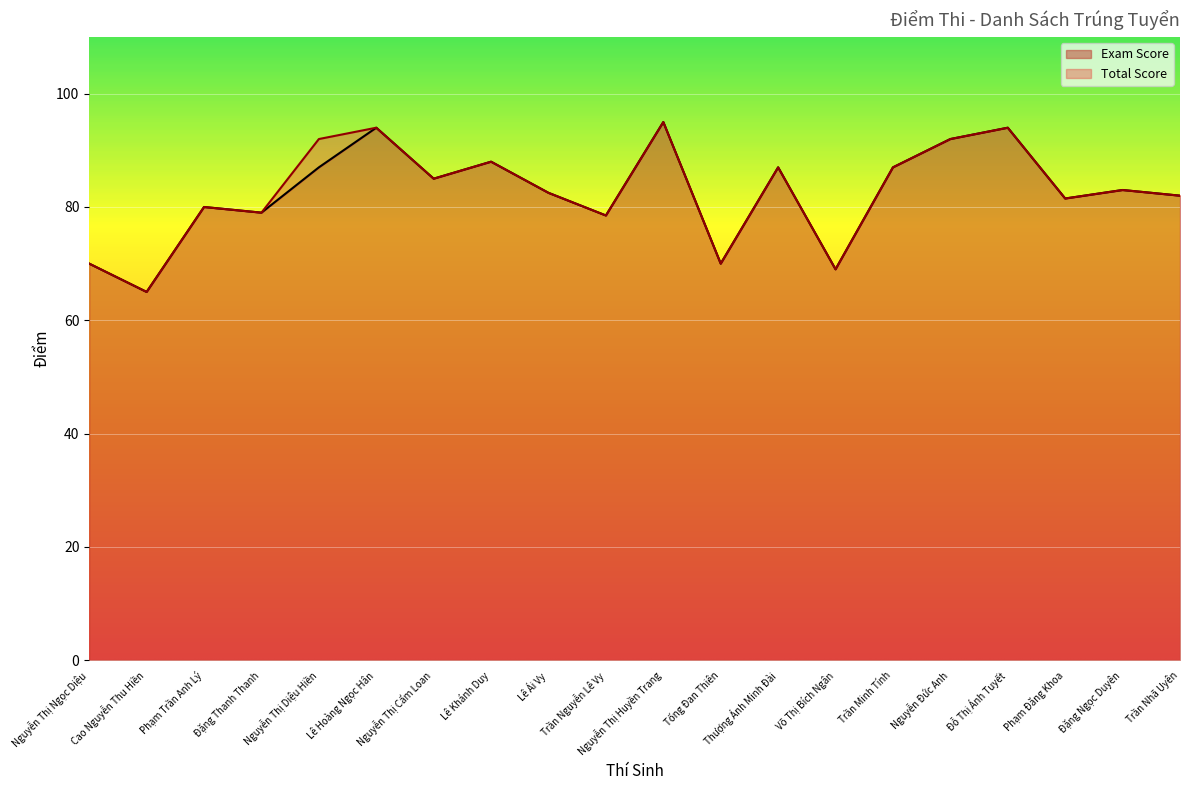

How many values in the Total Score series are below 83?

10